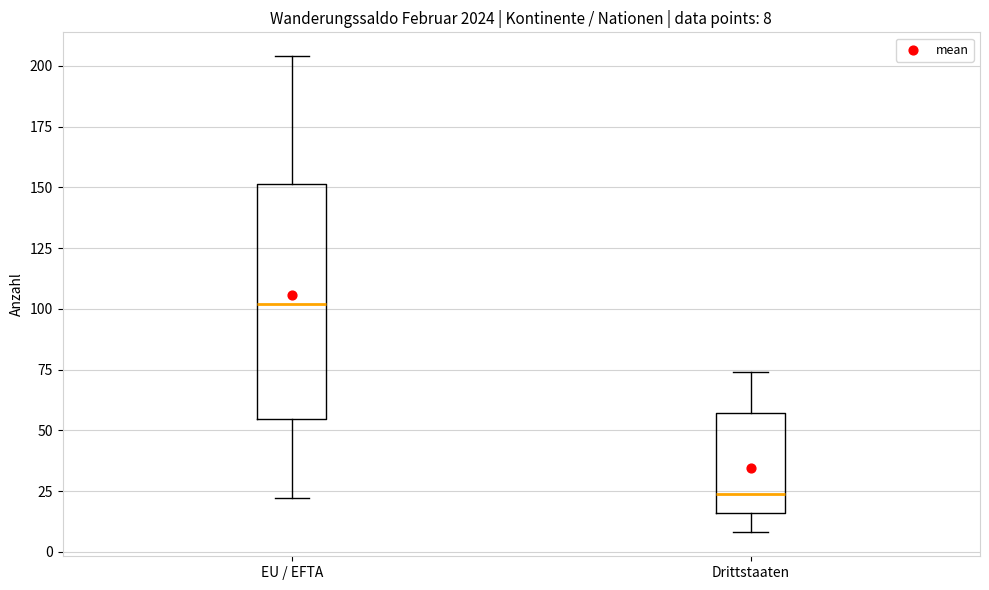

Comparing the boxes themselves (not the whiskers), which one is the tallest?

EU / EFTA